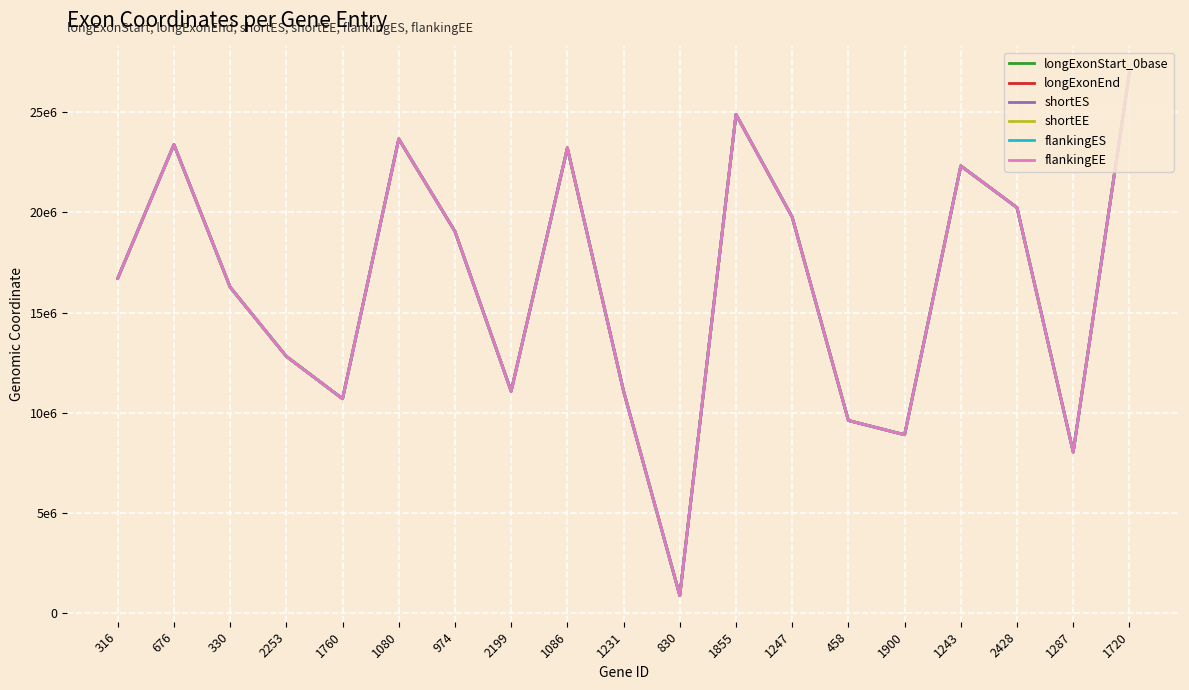

Rank the series at 2428 from highest to lowest value.

flankingEE, flankingES, longExonEnd, shortEE, longExonStart_0base, shortES